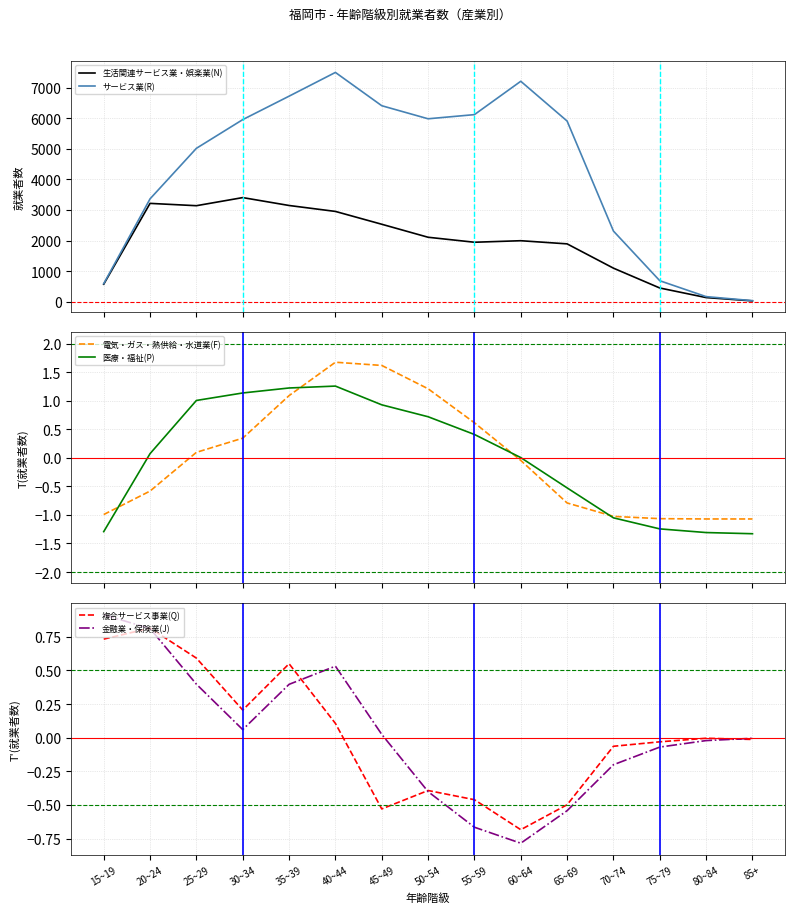

Reading left to right, transcribe all the data shown in this chart.

生活関連サービス業・娯楽業(N): 573.0	3215.0	3139.0	3404.0	3146.0	2952.0	2533.0	2108.0	1945.0	1995.0	1892.0	1098.0	450.0	137.0	29.0
サービス業(R): 591.0	3363.0	5014.0	5952.0	6718.0	7494.0	6406.0	5979.0	6115.0	7205.0	5905.0	2310.0	687.0	168.0	36.0
電気・ガス・熱供給・水道業(F): -1.0	-0.6	0.1	0.3	1.1	1.7	1.6	1.2	0.6	-0.0	-0.8	-1.0	-1.1	-1.1	-1.1
医療・福祉(P): -1.3	0.1	1.0	1.1	1.2	1.3	0.9	0.7	0.4	0.0	-0.5	-1.1	-1.2	-1.3	-1.3
複合サービス事業(Q): 0.7	0.8	0.6	0.2	0.5	0.1	-0.5	-0.4	-0.5	-0.7	-0.5	-0.1	-0.0	-0.0	-0.0
金融業・保険業(J): 0.9	0.8	0.4	0.1	0.4	0.5	0.0	-0.4	-0.7	-0.8	-0.5	-0.2	-0.1	-0.0	-0.0